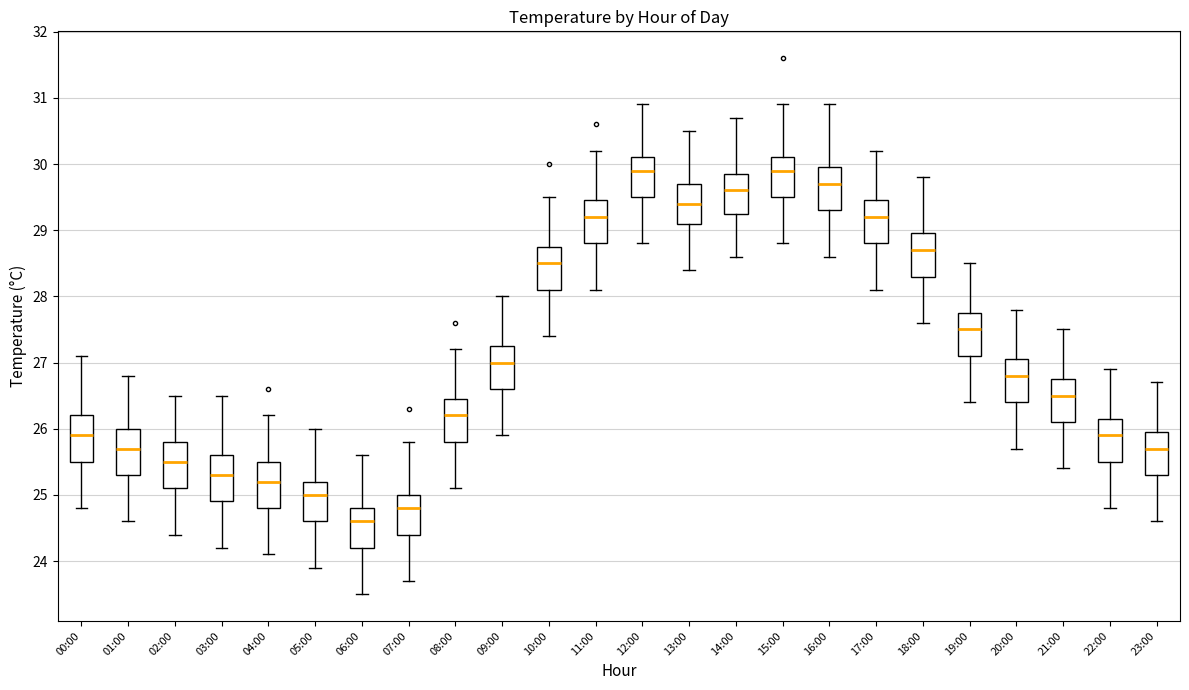

Reading left to right, transcribe this box plot: for each box, give where its median line is, the range the box spans, and where its two whiskers end, as read against the y-axis. The values are not printed on the chart, so give them approximately, as read against the axis.

00:00: median 25.9, box 25.5 to 26.2, whiskers 24.8 to 27.1
01:00: median 25.7, box 25.3 to 26.0, whiskers 24.6 to 26.8
02:00: median 25.5, box 25.1 to 25.8, whiskers 24.4 to 26.5
03:00: median 25.3, box 24.9 to 25.6, whiskers 24.2 to 26.5
04:00: median 25.2, box 24.8 to 25.5, whiskers 24.1 to 26.2
05:00: median 25.0, box 24.6 to 25.2, whiskers 23.9 to 26.0
06:00: median 24.6, box 24.2 to 24.8, whiskers 23.5 to 25.6
07:00: median 24.8, box 24.4 to 25.0, whiskers 23.7 to 25.8
08:00: median 26.2, box 25.8 to 26.5, whiskers 25.1 to 27.2
09:00: median 27.0, box 26.6 to 27.3, whiskers 25.9 to 28.0
10:00: median 28.5, box 28.1 to 28.8, whiskers 27.4 to 29.5
11:00: median 29.2, box 28.8 to 29.5, whiskers 28.1 to 30.2
12:00: median 29.9, box 29.5 to 30.1, whiskers 28.8 to 30.9
13:00: median 29.4, box 29.1 to 29.7, whiskers 28.4 to 30.5
14:00: median 29.6, box 29.3 to 29.9, whiskers 28.6 to 30.7
15:00: median 29.9, box 29.5 to 30.1, whiskers 28.8 to 30.9
16:00: median 29.7, box 29.3 to 30.0, whiskers 28.6 to 30.9
17:00: median 29.2, box 28.8 to 29.5, whiskers 28.1 to 30.2
18:00: median 28.7, box 28.3 to 29.0, whiskers 27.6 to 29.8
19:00: median 27.5, box 27.1 to 27.8, whiskers 26.4 to 28.5
20:00: median 26.8, box 26.4 to 27.1, whiskers 25.7 to 27.8
21:00: median 26.5, box 26.1 to 26.8, whiskers 25.4 to 27.5
22:00: median 25.9, box 25.5 to 26.2, whiskers 24.8 to 26.9
23:00: median 25.7, box 25.3 to 26.0, whiskers 24.6 to 26.7